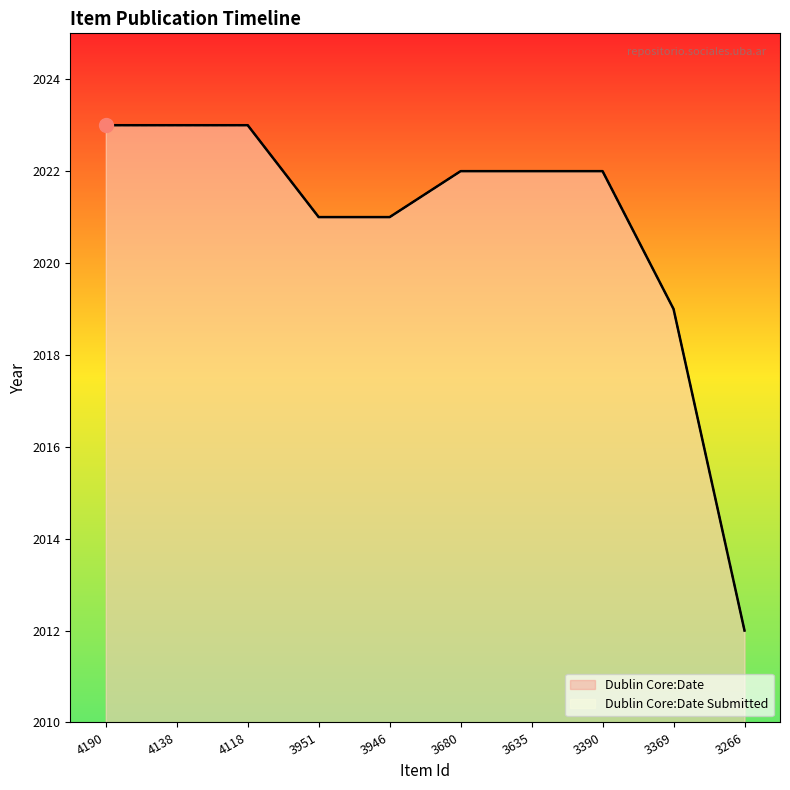

How many series are shown in this chart?

2